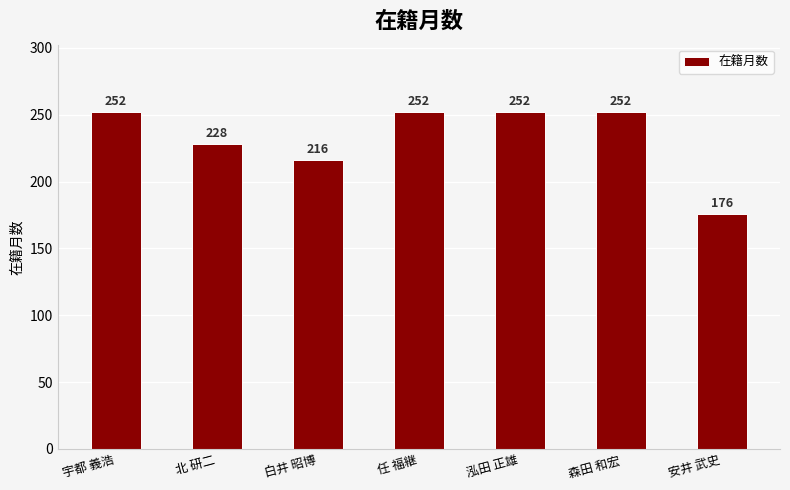

Count the values in the range 216 to 252.

6